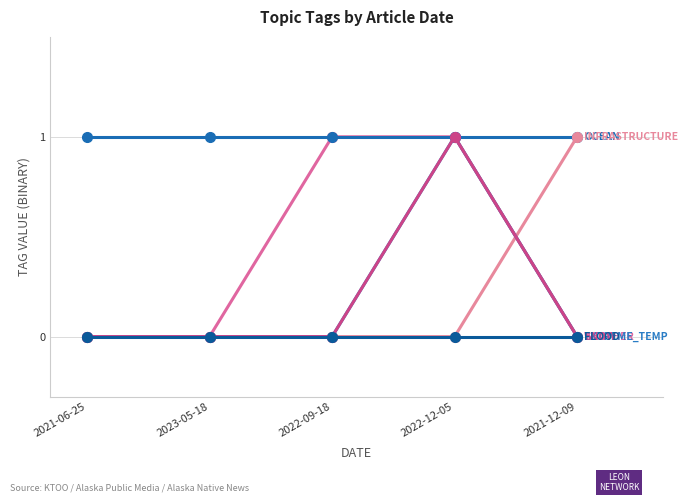

Reading left to right, what are all the values shown in this chart?

WEATHER: 2021-06-25=0	2023-05-18=0	2022-09-18=1	2022-12-05=1	2021-12-09=0
OCEAN: 2021-06-25=1	2023-05-18=1	2022-09-18=1	2022-12-05=1	2021-12-09=1
INFRASTRUCTURE: 2021-06-25=0	2023-05-18=0	2022-09-18=0	2022-12-05=0	2021-12-09=1
EXTREME_TEMP: 2021-06-25=0	2023-05-18=0	2022-09-18=0	2022-12-05=1	2021-12-09=0
SNOW: 2021-06-25=0	2023-05-18=0	2022-09-18=0	2022-12-05=1	2021-12-09=0
FLOOD: 2021-06-25=0	2023-05-18=0	2022-09-18=0	2022-12-05=0	2021-12-09=0